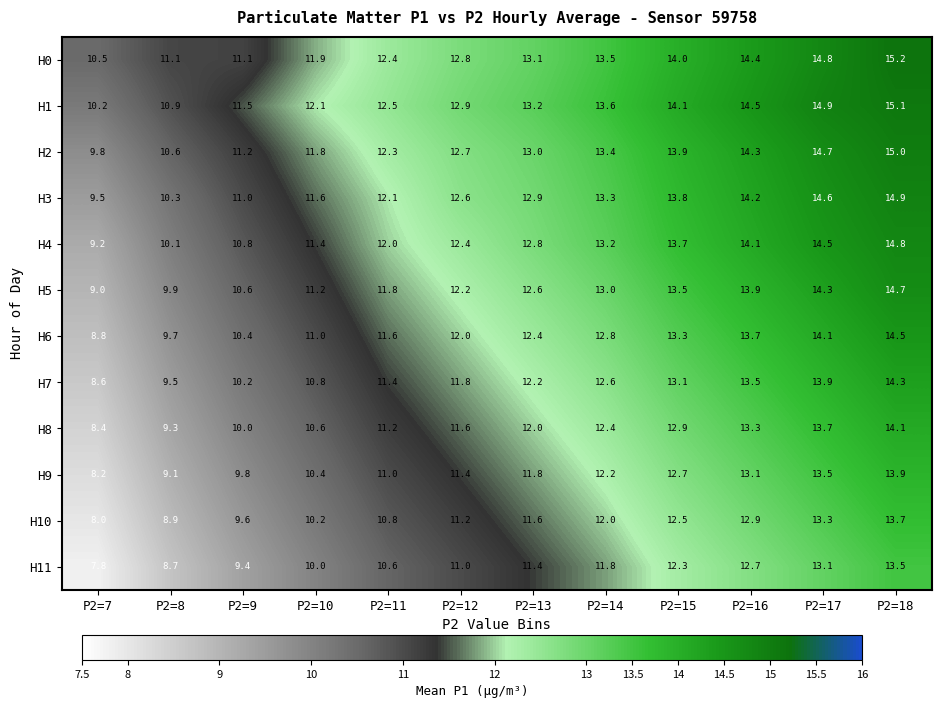

What is the sum of all H1 values?

155.5